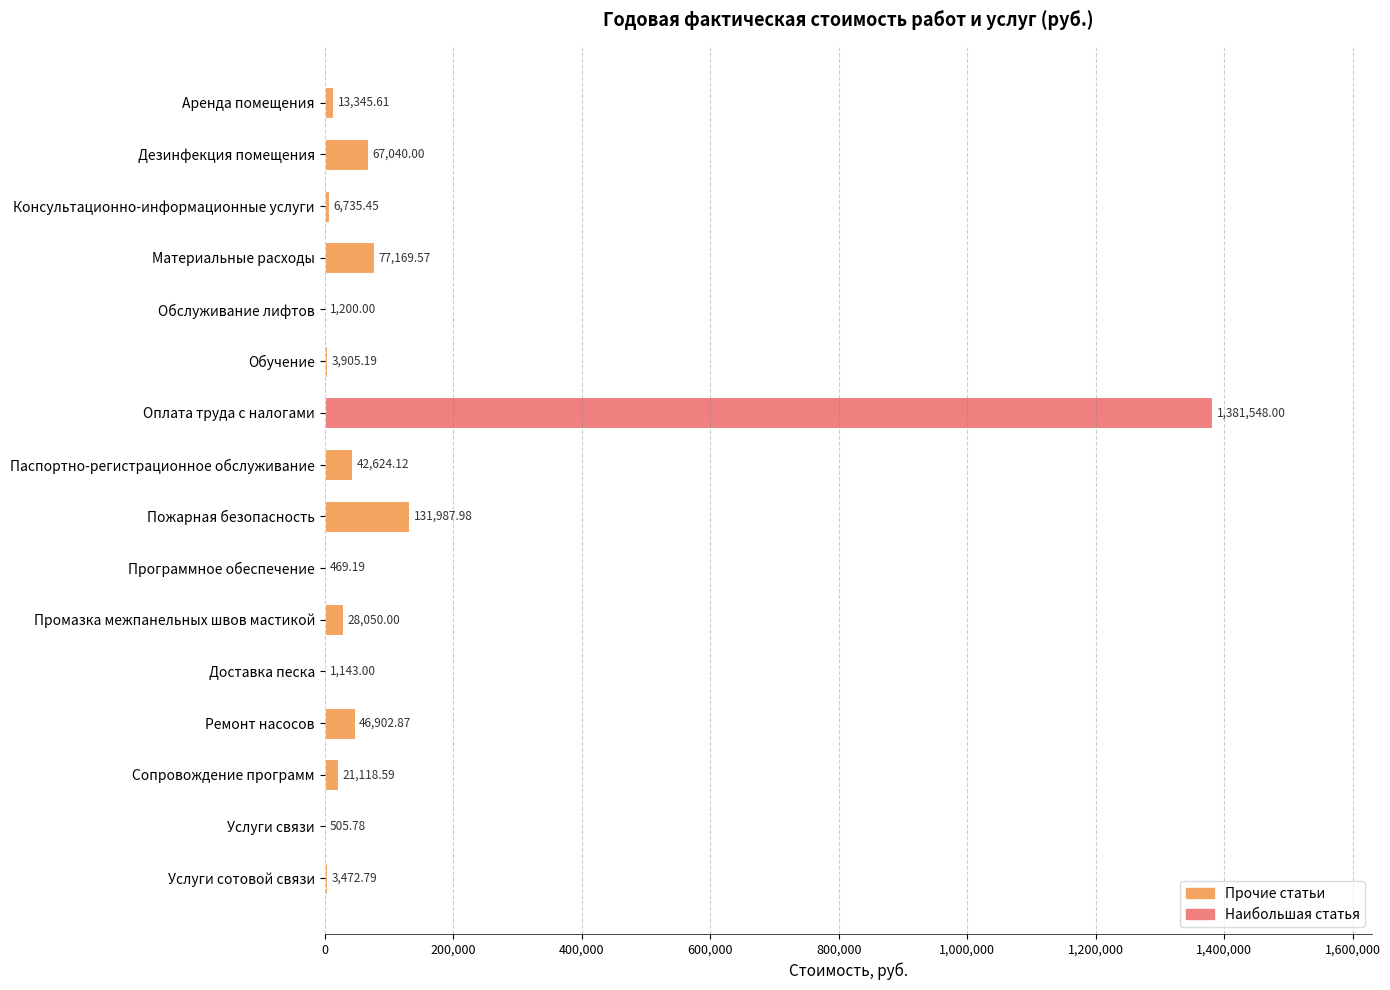

How many data points are above 21118?

8